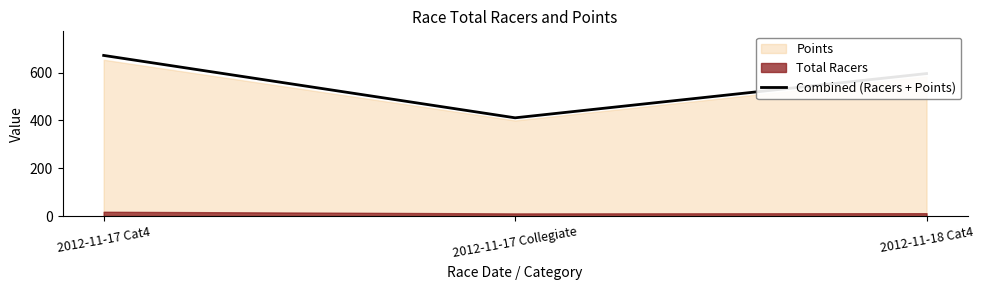

What is the greatest value displayed?

672.0